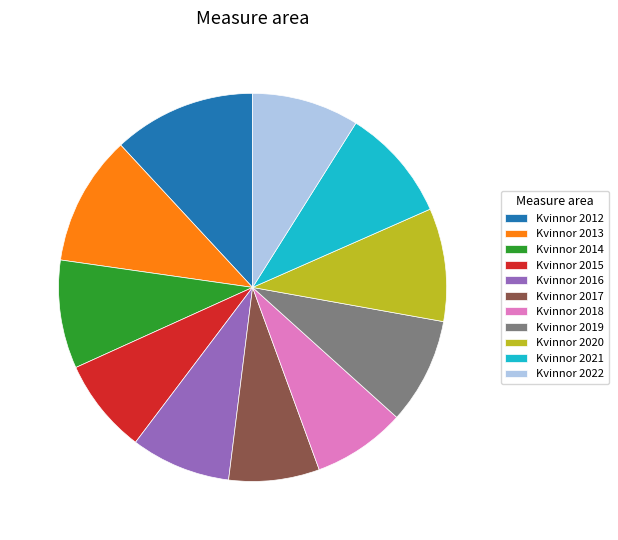

True or false: Kvinnor 2022 accounts for 9% of the total.

True